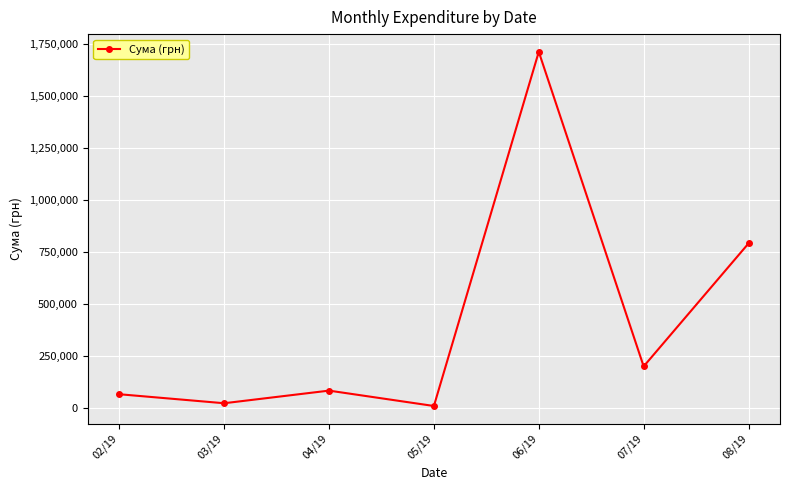

The value at 07/19 is 133800.5. True or false?

False